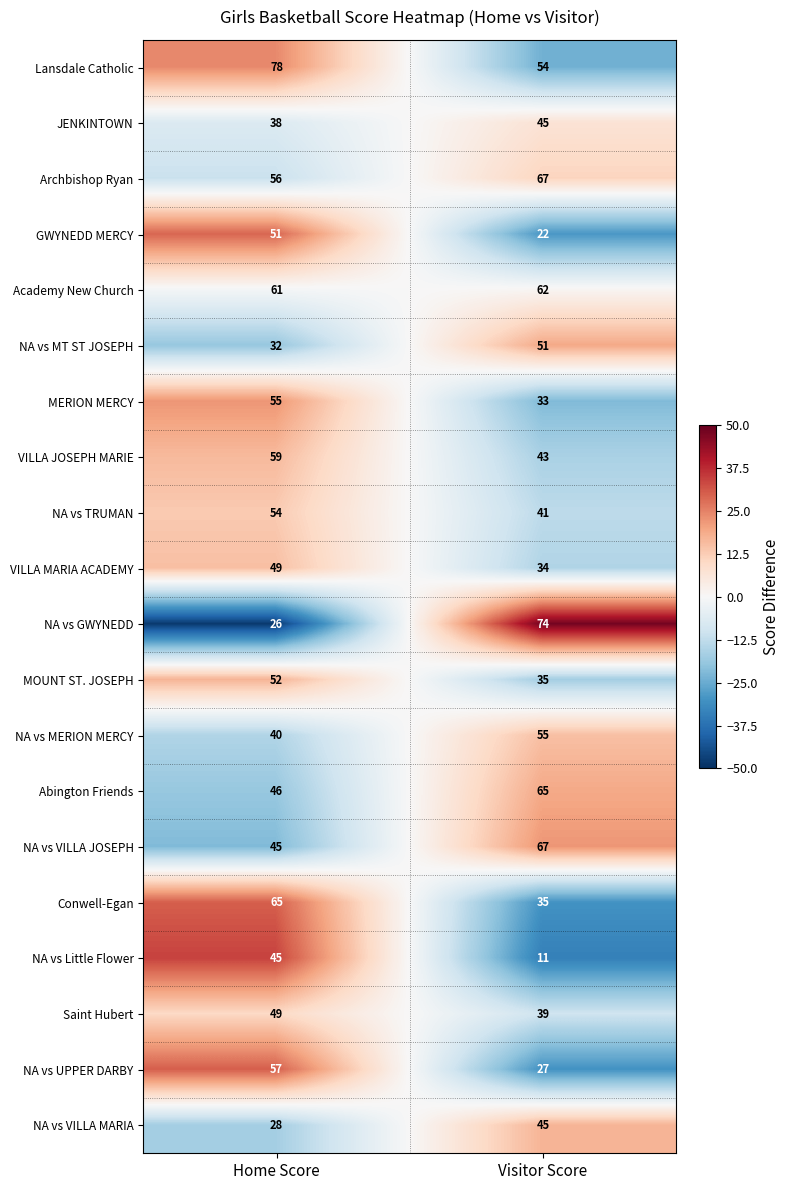

Which category has the highest value in the NA vs Little Flower series?

Home Score